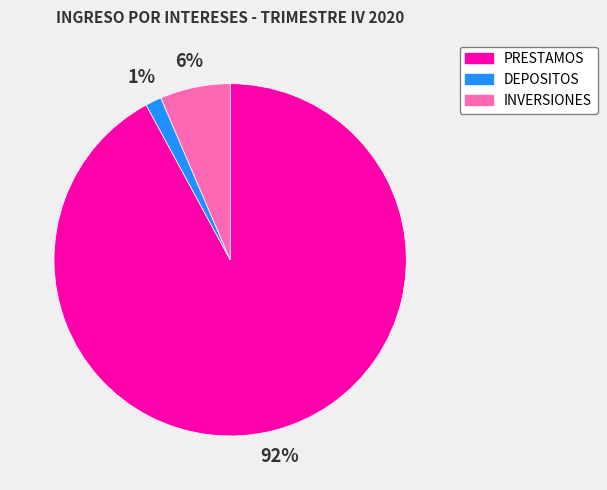

Which has a higher value, INVERSIONES or PRESTAMOS?

PRESTAMOS